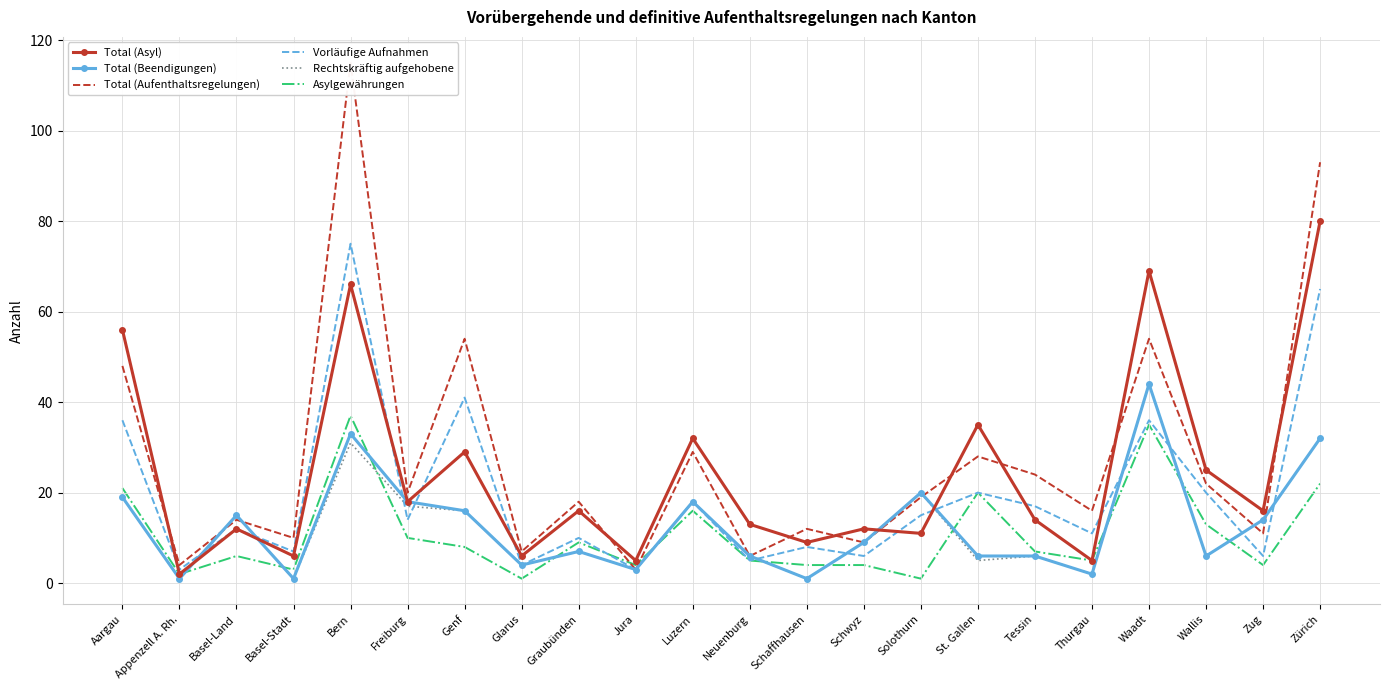

What is the maximum value for Rechtskräftig aufgehobene?

44